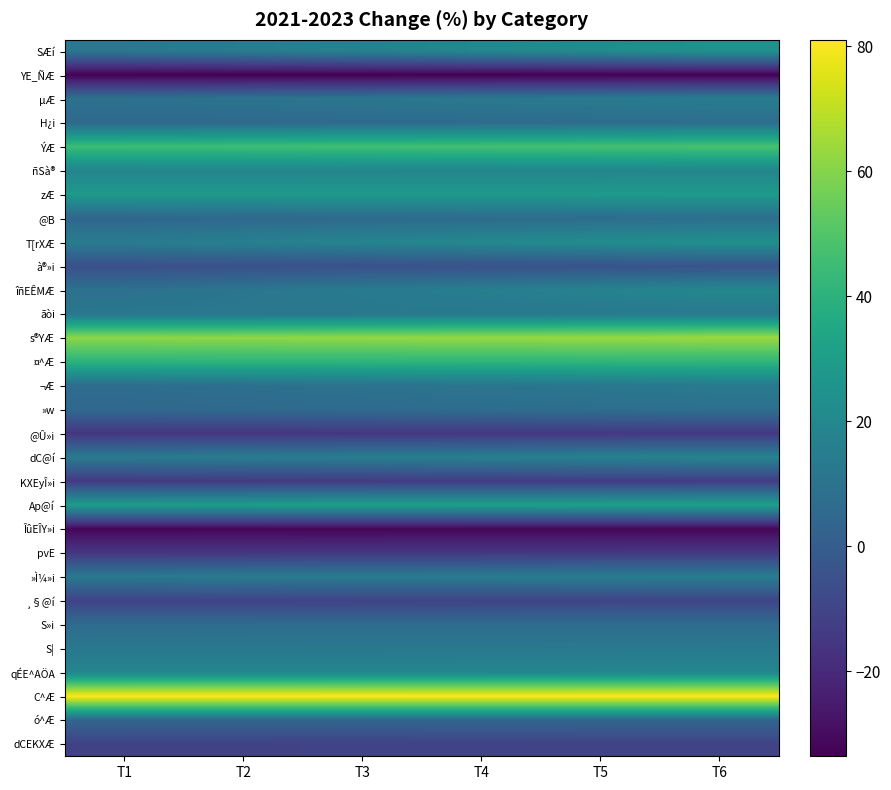

Reading left to right, extract all data points from this chart.

SÆí: T1=12.0	T2=14.5	T3=17.0	T4=19.5	T5=22.0	T6=24.5
YE_ÑÆ: T1=-33.6	T2=-33.6	T3=-33.5	T4=-33.5	T5=-33.4	T6=-33.4
µÆ: T1=9.2	T2=10.3	T3=11.4	T4=12.5	T5=13.6	T6=14.7
H¿i: T1=5.3	T2=5.7	T3=6.2	T4=6.6	T5=7.1	T6=7.5
ÝÆ: T1=44.9	T2=45.5	T3=46.0	T4=46.6	T5=47.2	T6=47.7
ñSà®: T1=18.6	T2=18.7	T3=18.8	T4=19.0	T5=19.1	T6=19.2
zÆ: T1=28.2	T2=28.2	T3=28.2	T4=28.3	T5=28.3	T6=28.3
@B: T1=4.2	T2=5.0	T3=5.8	T4=6.6	T5=7.3	T6=8.1
T[rXÆ: T1=14.4	T2=16.3	T3=18.2	T4=20.1	T5=22.0	T6=23.9
à®»i: T1=-5.7	T2=-5.4	T3=-5.1	T4=-4.7	T5=-4.4	T6=-4.1
îñEÊMÆ: T1=9.2	T2=11.3	T3=13.3	T4=15.4	T5=17.5	T6=19.5
ãòi: T1=11.8	T2=12.1	T3=12.3	T4=12.6	T5=12.9	T6=13.1
s®YÆ: T1=61.3	T2=61.8	T3=62.3	T4=62.8	T5=63.2	T6=63.7
¤^Æ: T1=40.6	T2=40.8	T3=41.0	T4=41.3	T5=41.5	T6=41.7
¬Æ: T1=7.3	T2=8.5	T3=9.6	T4=10.8	T5=11.9	T6=13.1
»w: T1=5.1	T2=5.8	T3=6.5	T4=7.3	T5=8.0	T6=8.7
@Û»i: T1=-15.8	T2=-15.6	T3=-15.5	T4=-15.3	T5=-15.1	T6=-14.9
dC@í: T1=13.3	T2=14.1	T3=15.0	T4=15.8	T5=16.6	T6=17.5
KXEyÎ»i: T1=-14.1	T2=-13.9	T3=-13.7	T4=-13.5	T5=-13.3	T6=-13.1
Ap@í: T1=29.7	T2=30.0	T3=30.3	T4=30.6	T5=30.9	T6=31.2
ÎûEÎY»i: T1=-31.9	T2=-31.9	T3=-31.8	T4=-31.8	T5=-31.8	T6=-31.7
pvE: T1=-15.2	T2=-15.1	T3=-15.0	T4=-14.9	T5=-14.9	T6=-14.8
»Ì¼»i: T1=12.8	T2=13.2	T3=13.6	T4=14.0	T5=14.4	T6=14.7
¸§@í: T1=-10.8	T2=-10.6	T3=-10.5	T4=-10.3	T5=-10.1	T6=-10.0
S»i: T1=6.7	T2=6.8	T3=6.8	T4=6.9	T5=6.9	T6=7.0
S|: T1=12.3	T2=12.4	T3=12.6	T4=12.7	T5=12.9	T6=13.0
qÉE^AÖA: T1=18.8	T2=18.9	T3=19.1	T4=19.2	T5=19.3	T6=19.5
C^Æ: T1=80.8	T2=80.8	T3=80.9	T4=80.9	T5=81.0	T6=81.0
ó^Æ: T1=3.9	T2=3.9	T3=3.9	T4=4.0	T5=4.0	T6=4.0
dCEKXÆ: T1=-10.9	T2=-10.8	T3=-10.7	T4=-10.6	T5=-10.6	T6=-10.5